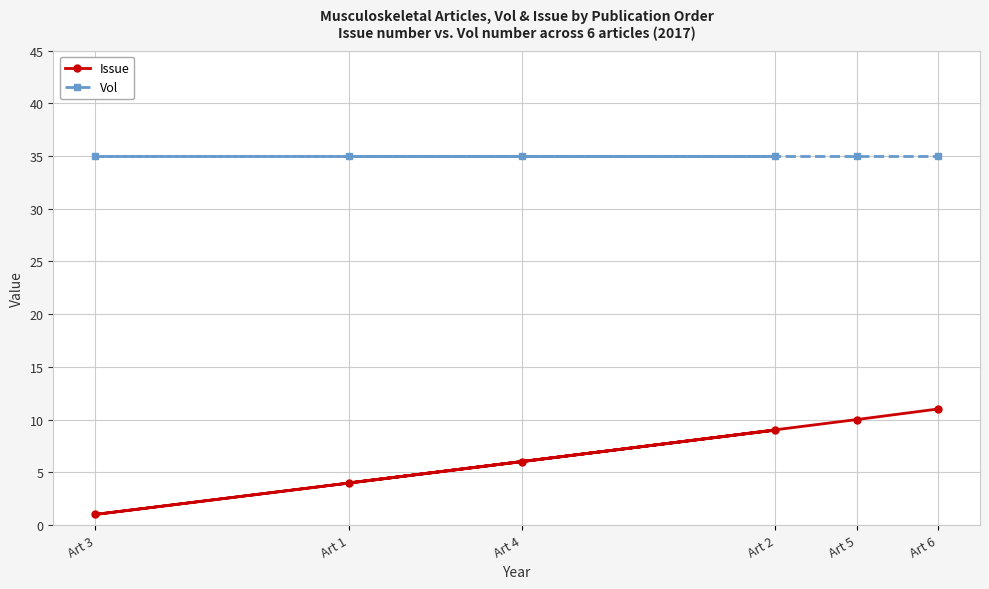

Which series has the largest total across all categories?

Vol